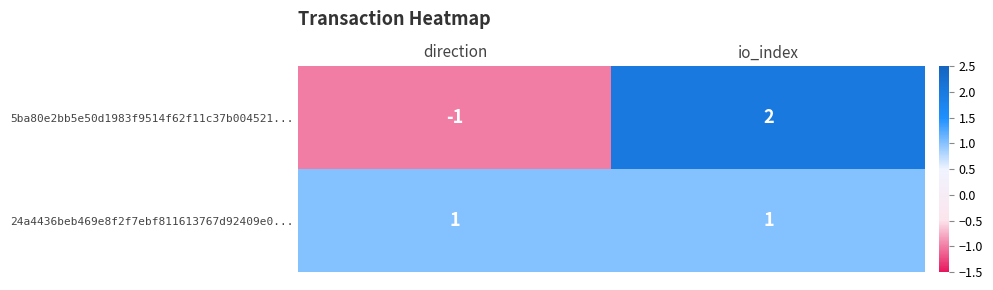

List the series in order of their peak value, highest first.

5ba80e2bb5e50d1983f9514f62f11c37b004521..., 24a4436beb469e8f2f7ebf811613767d92409e0...